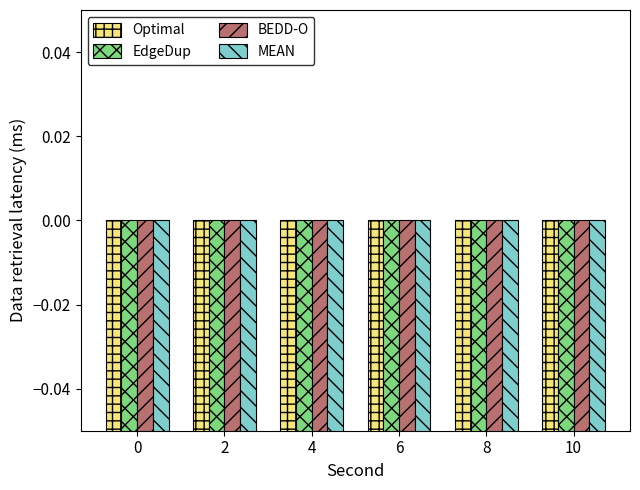

What are all the series names shown in the legend?

Optimal, EdgeDup, BEDD-O, MEAN